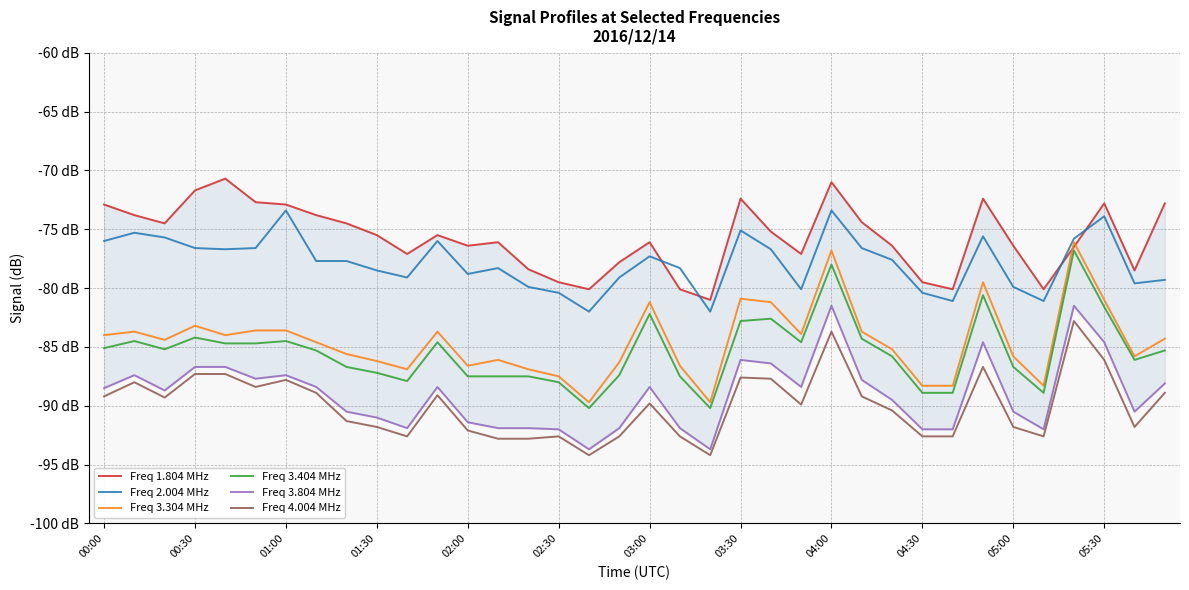

At which category is the sum across all series the highest?

04:00